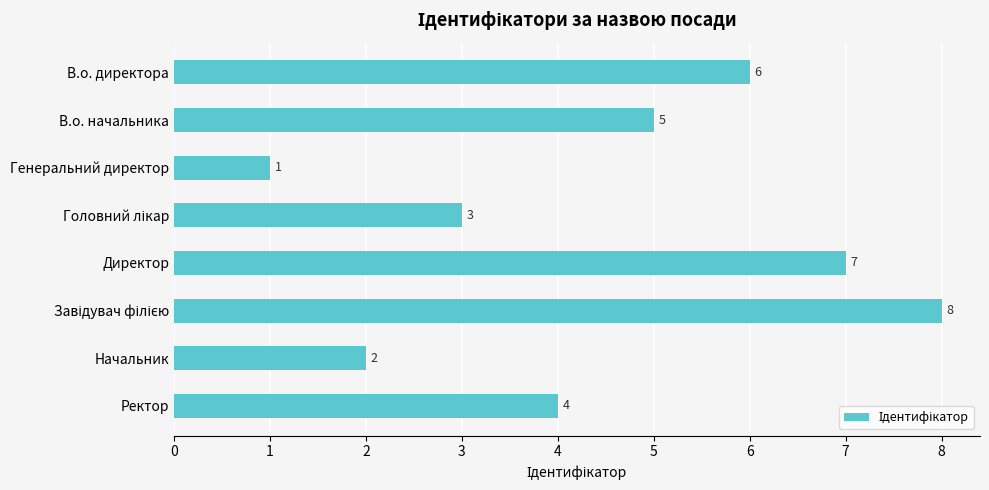

What is the difference between the values at Генеральний директор and В.о. директора?

5